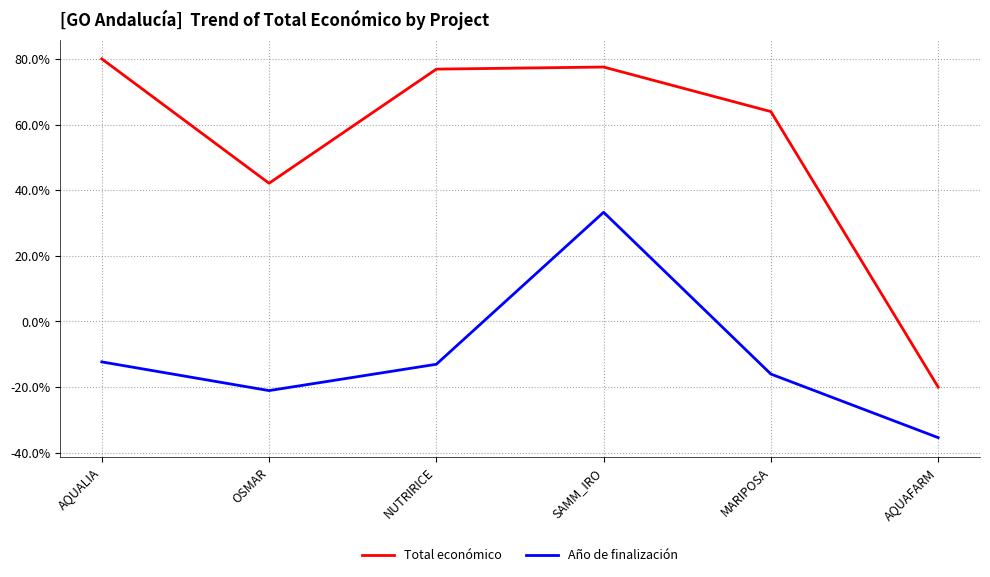

True or false: Total económico and Año de finalización intersect in this chart.

False